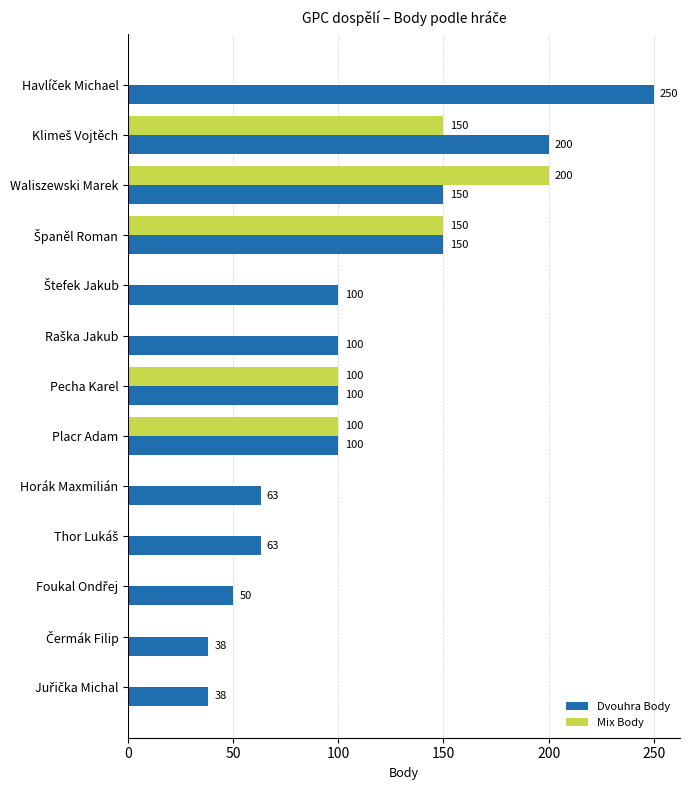

What is the sum of the Mix Body values at Waliszewski Marek and Horák Maxmilián?

200